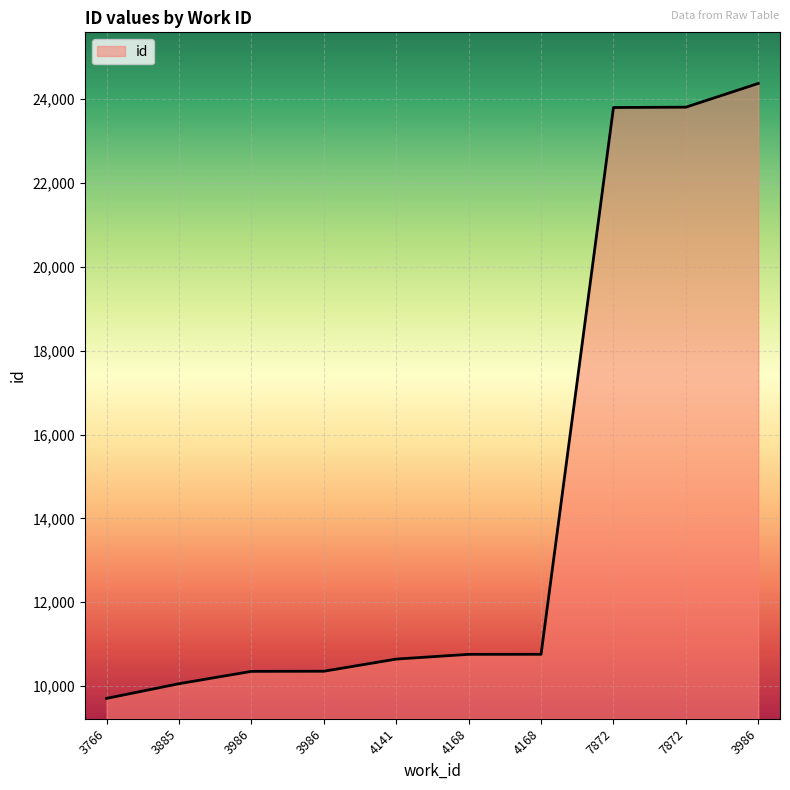

Reading left to right, transcribe all the data shown in this chart.

3766=9708	3885=10058	3986=10352	3986=10355	4141=10645	4168=10758	4168=10759	7872=23797	7872=23805	3986=24371